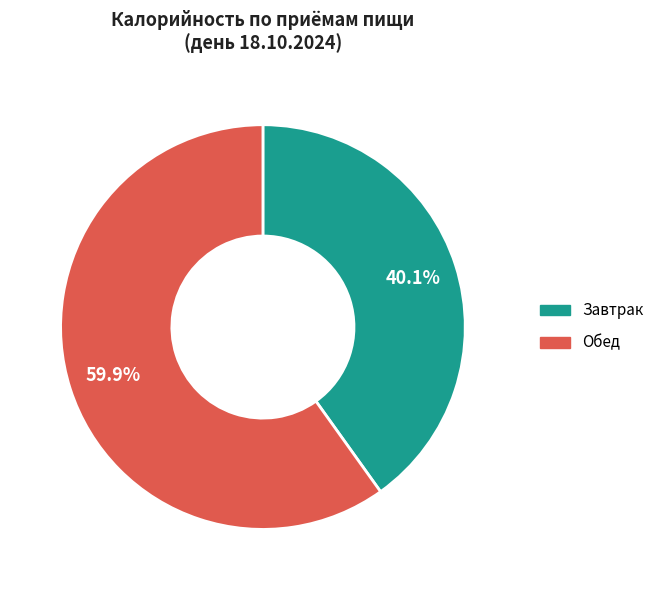

What percentage is NOT represented by Завтрак?

59.9%